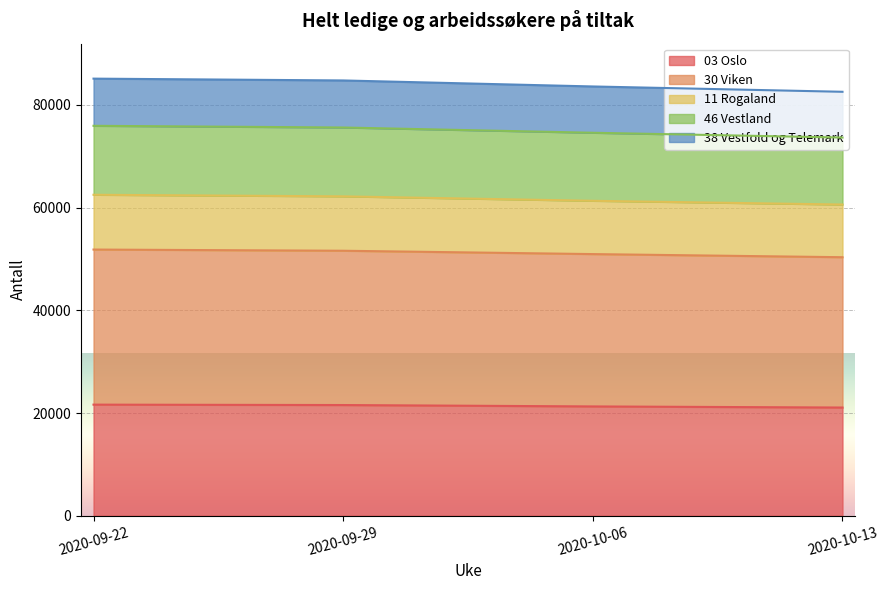

Which category has the highest value in the 11 Rogaland series?

2020-09-22